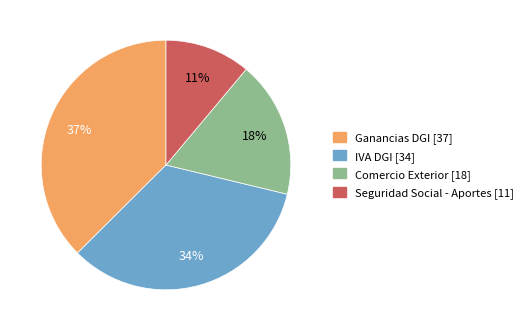

To the nearest percent, what is the average slice percentage?

25%